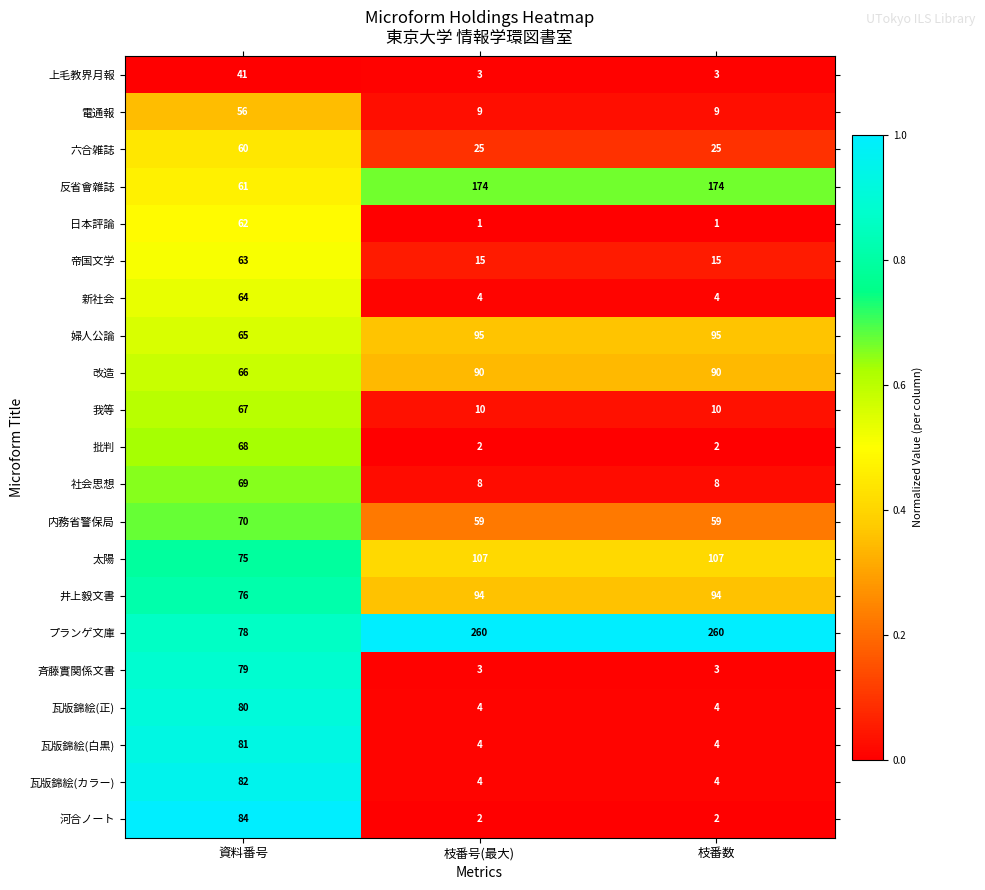

What is the difference between the maximum and minimum values in the 我等 series?

57